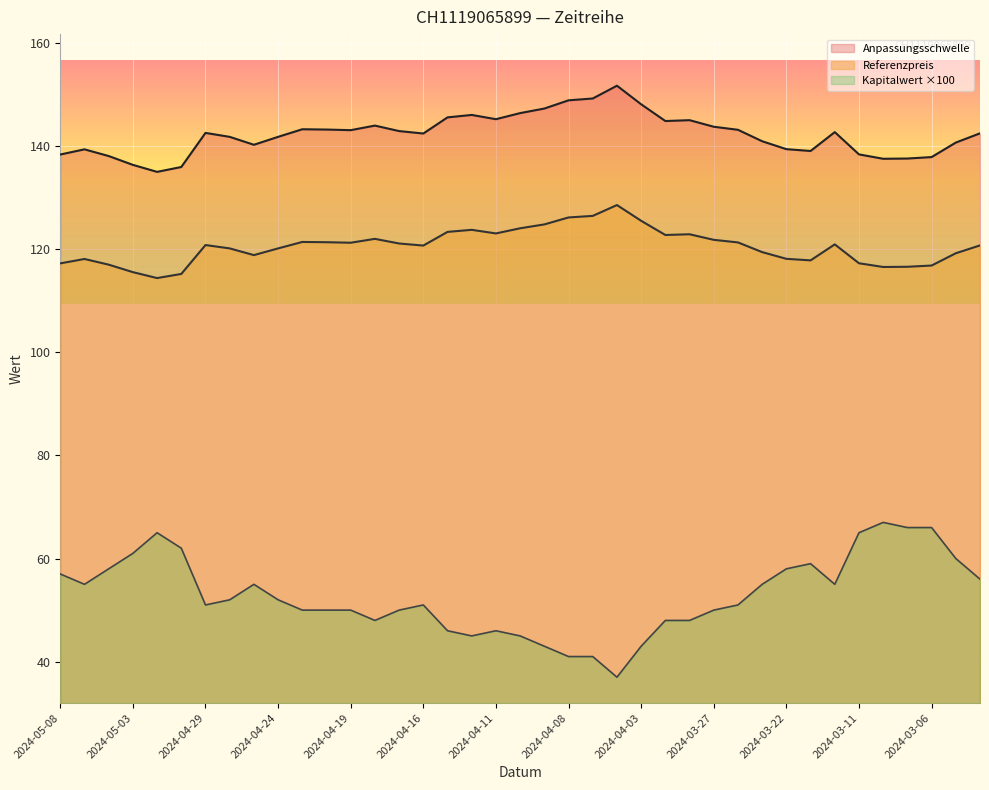

In Referenzpreis, how many points are higher than both neighbors (excluding endpoints)?

8